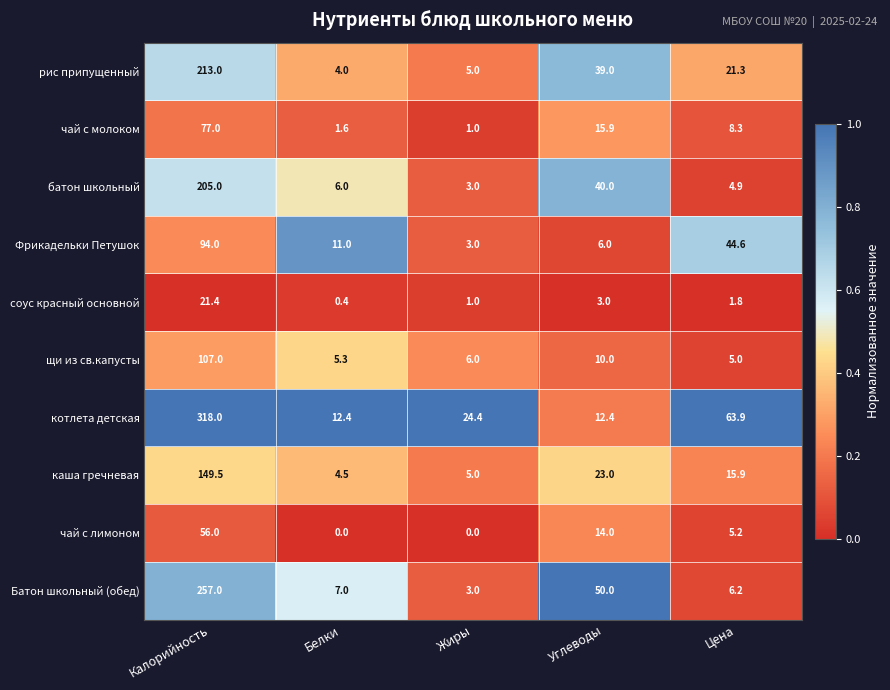

Rank the series by their maximum value, from highest to lowest.

котлета детская, Батон школьный (обед), рис припущенный, батон школьный, каша гречневая, щи из св.капусты, Фрикадельки Петушок, чай с молоком, чай с лимоном, соус красный основной